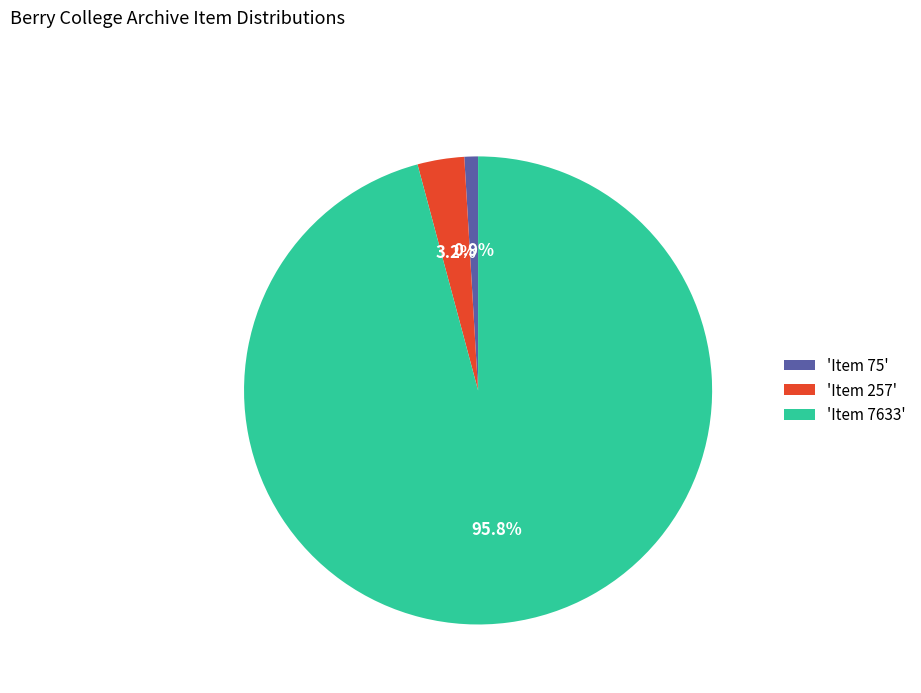

Which slice is the largest?

'Item 7633'